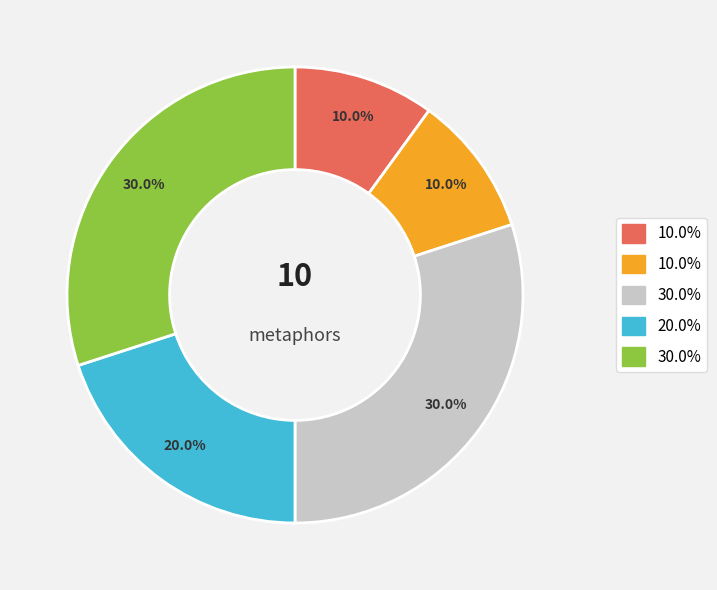

Is there any slice that represents more than half of the pie?

No